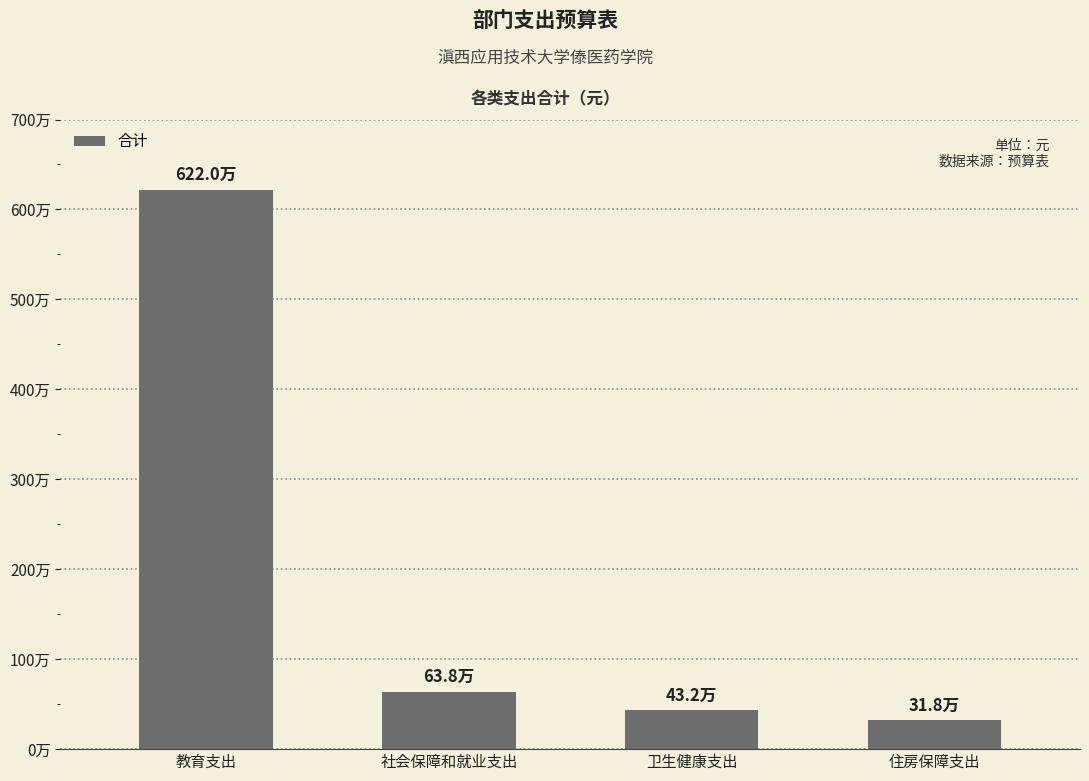

Is it true that the value at 社会保障和就业支出 is 362354.1?

False